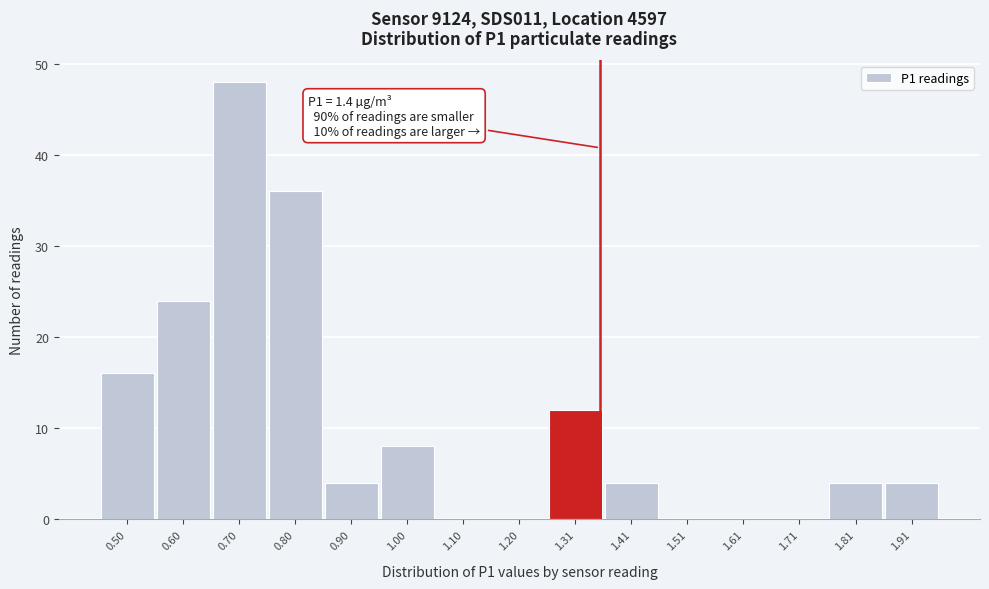

Reading left to right, list all the values displayed in this chart.

0.50=16	0.60=24	0.70=48	0.80=36	0.90=4	1.00=8	1.10=0	1.20=0	1.31=12	1.41=4	1.51=0	1.61=0	1.71=0	1.81=4	1.91=4